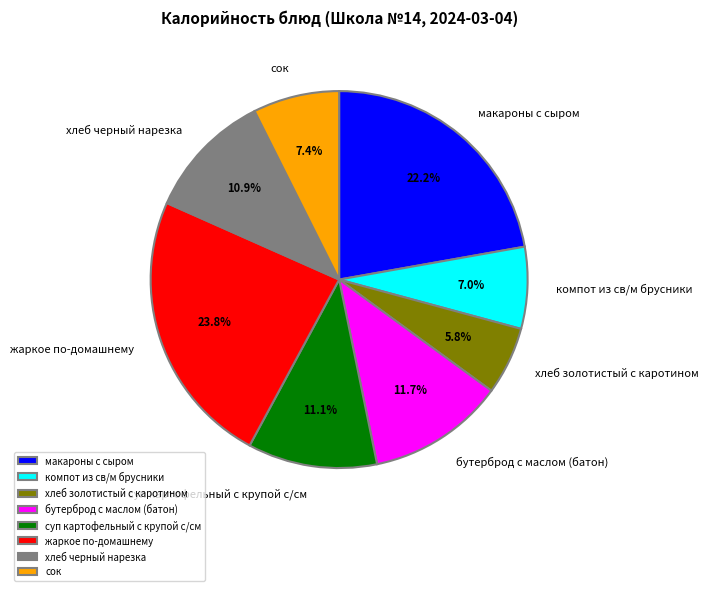

How many segments does this pie chart have?

8